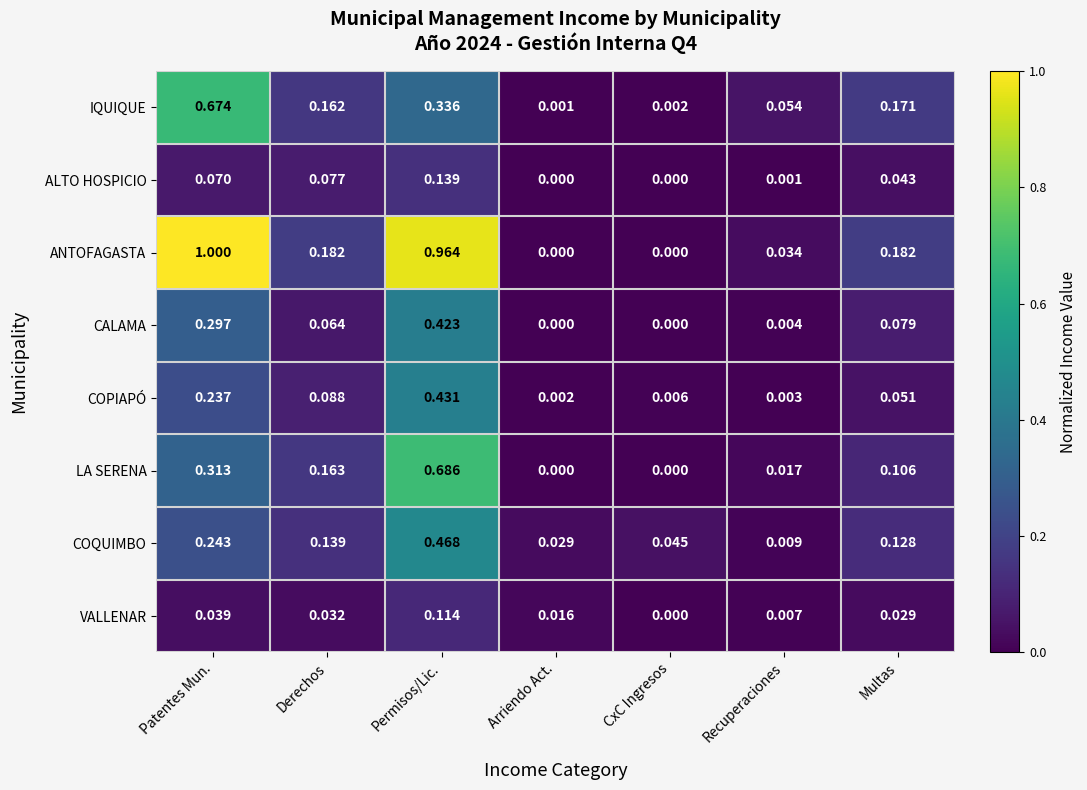

How many positive values does the CALAMA series have?

5